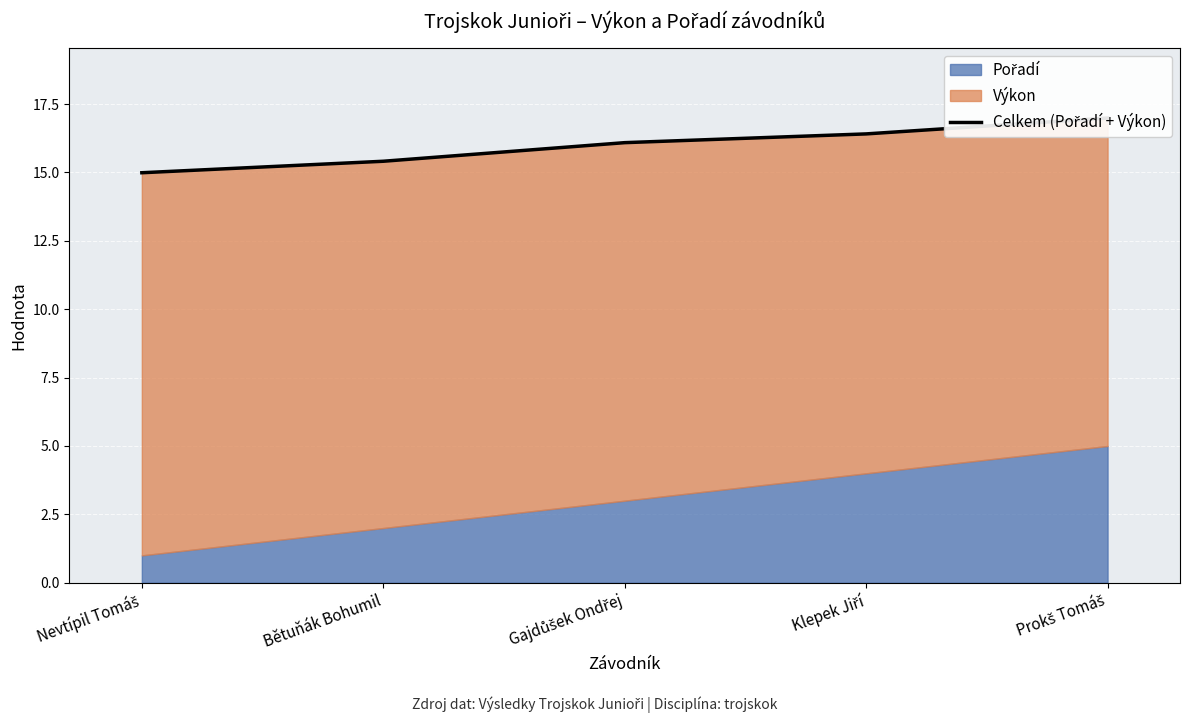

What is the average value?

16.0